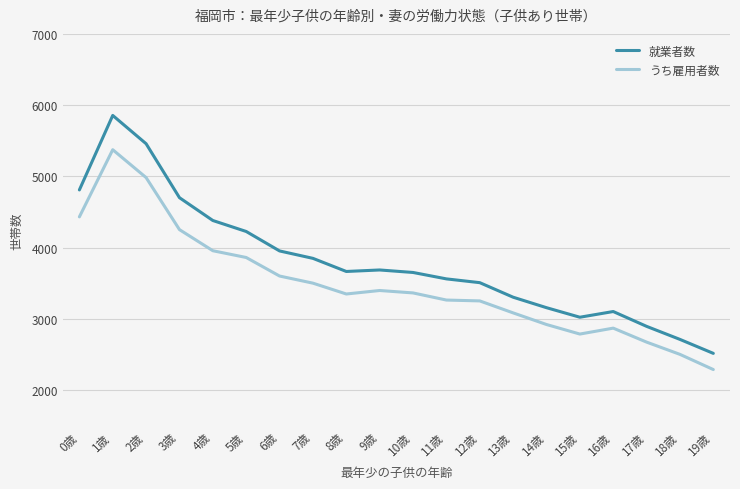

What are all the series names shown in the legend?

就業者数, うち雇用者数